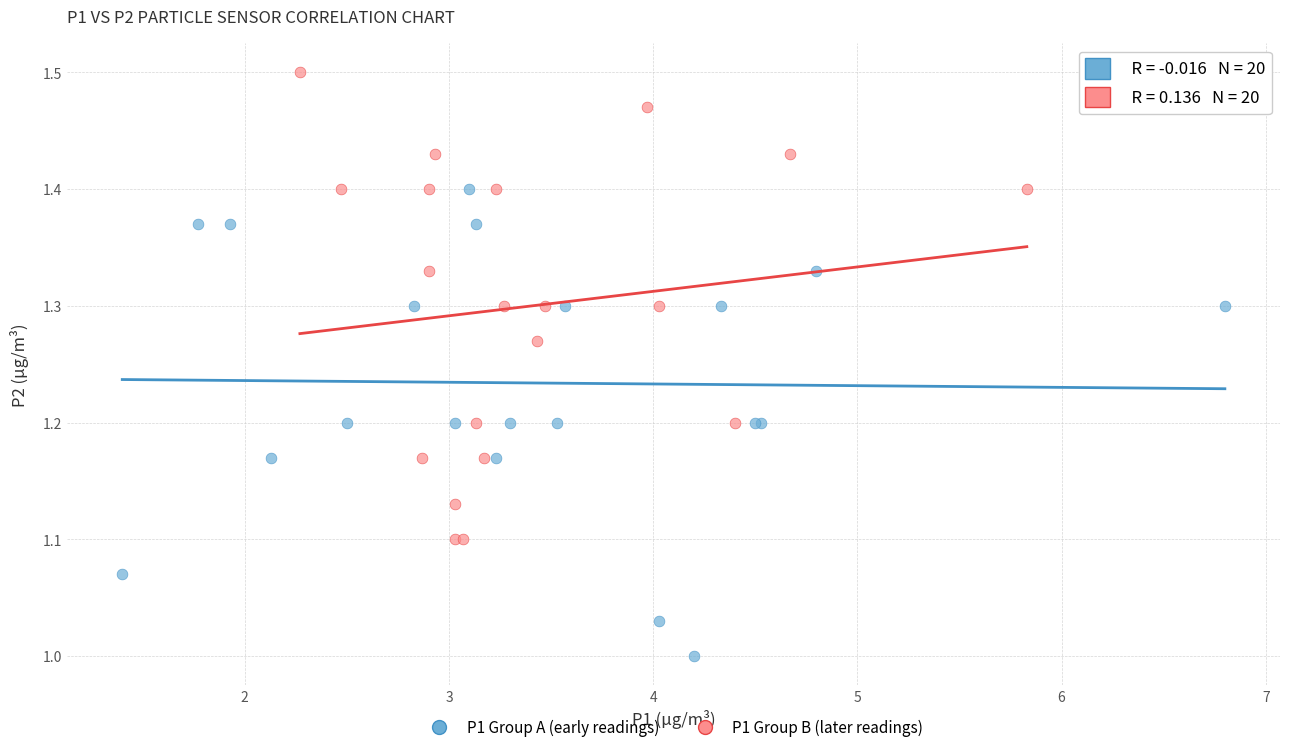

Which series reaches the maximum Y coordinate?

P1 Group B (later readings)